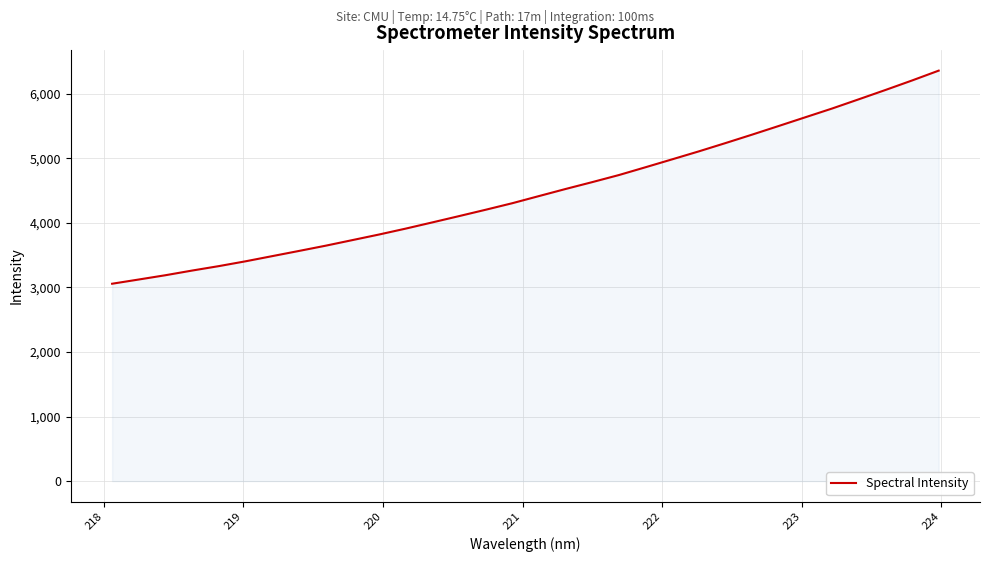

What is the difference between the maximum and second lowest values?

3235.4